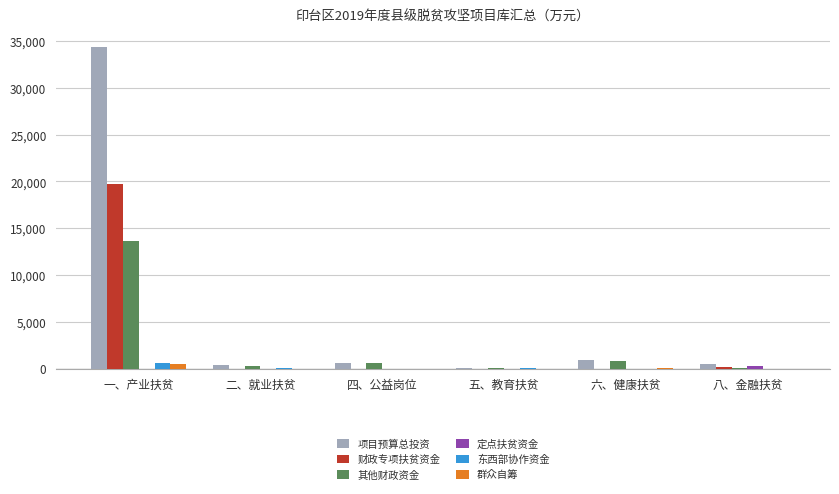

At which category is the sum across all series the highest?

一、产业扶贫